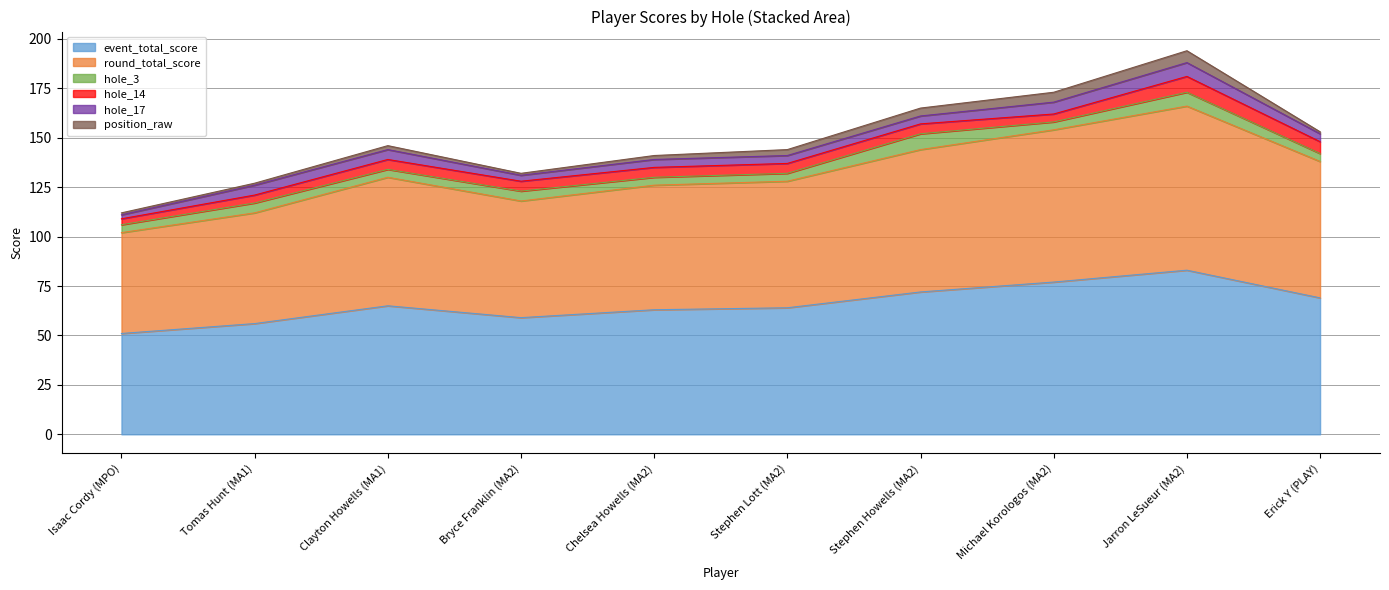

At how many categories does at least one series exceed 45?

10